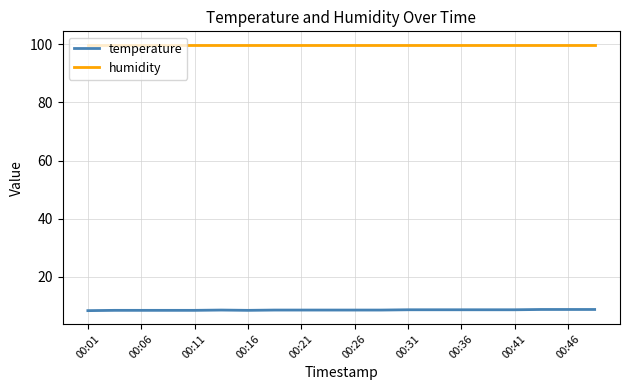

Does the chart display data point markers on the line(s)?

No